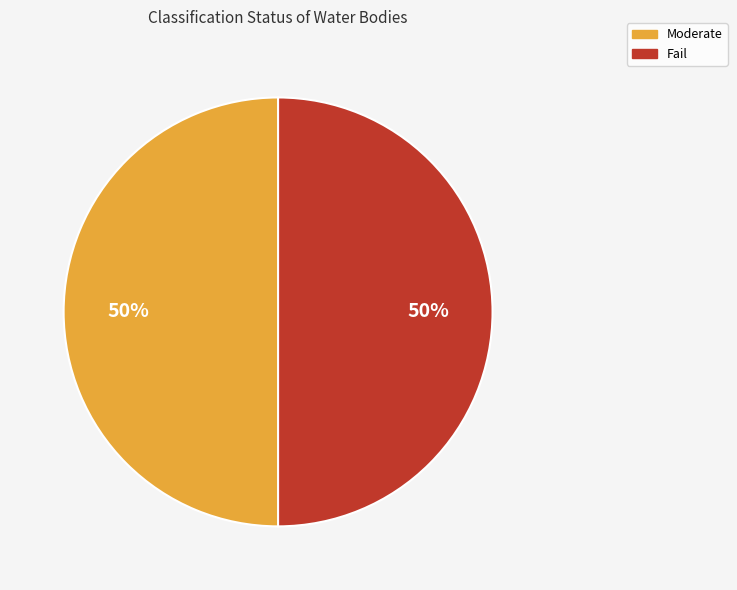

To the nearest percent, what portion does Fail represent?

50%